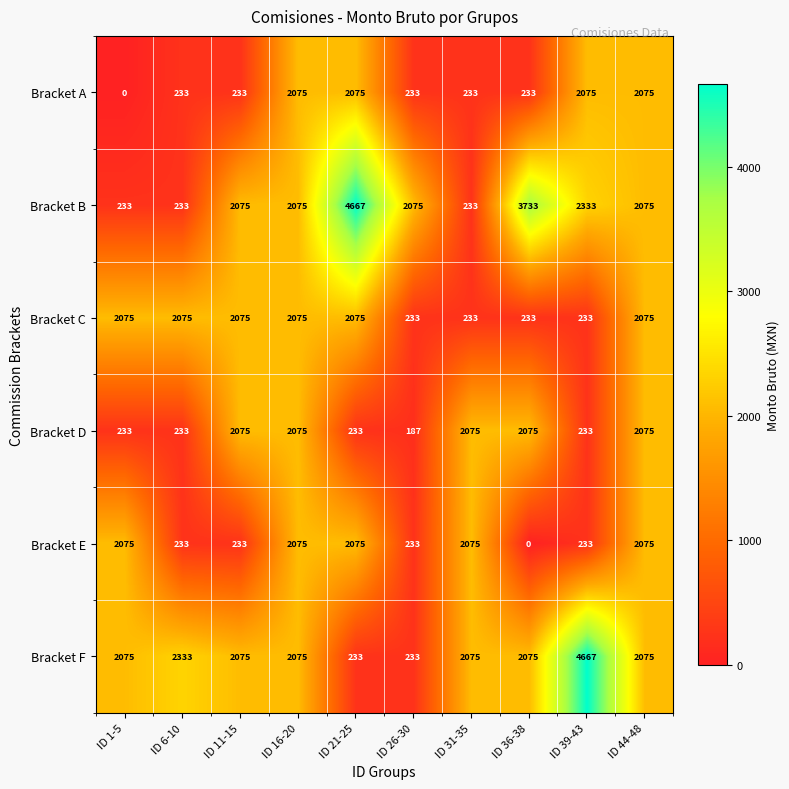

What is the spread (max minus min) of values at ID 26-30?

1888